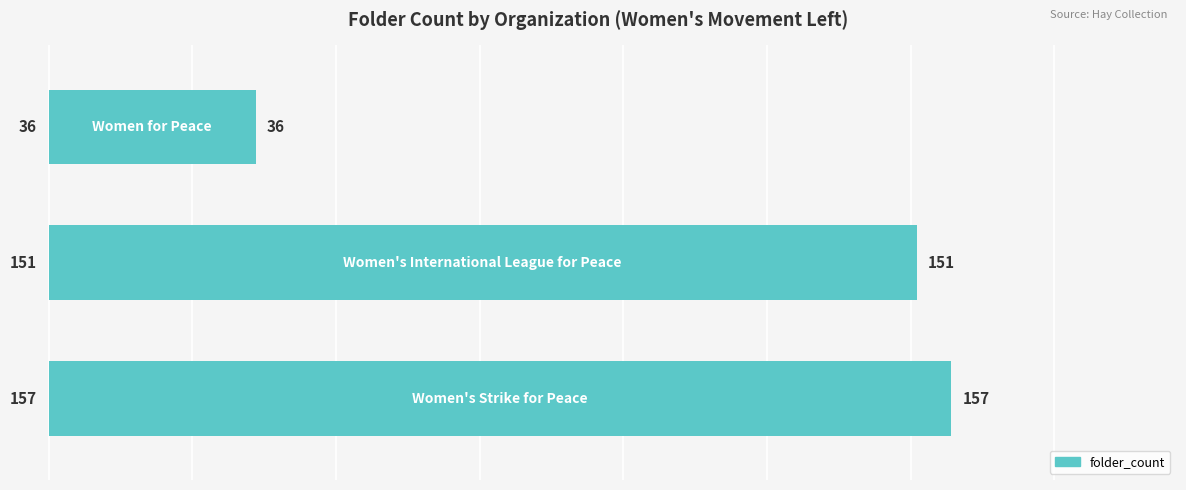

What is the sum of all values?

344